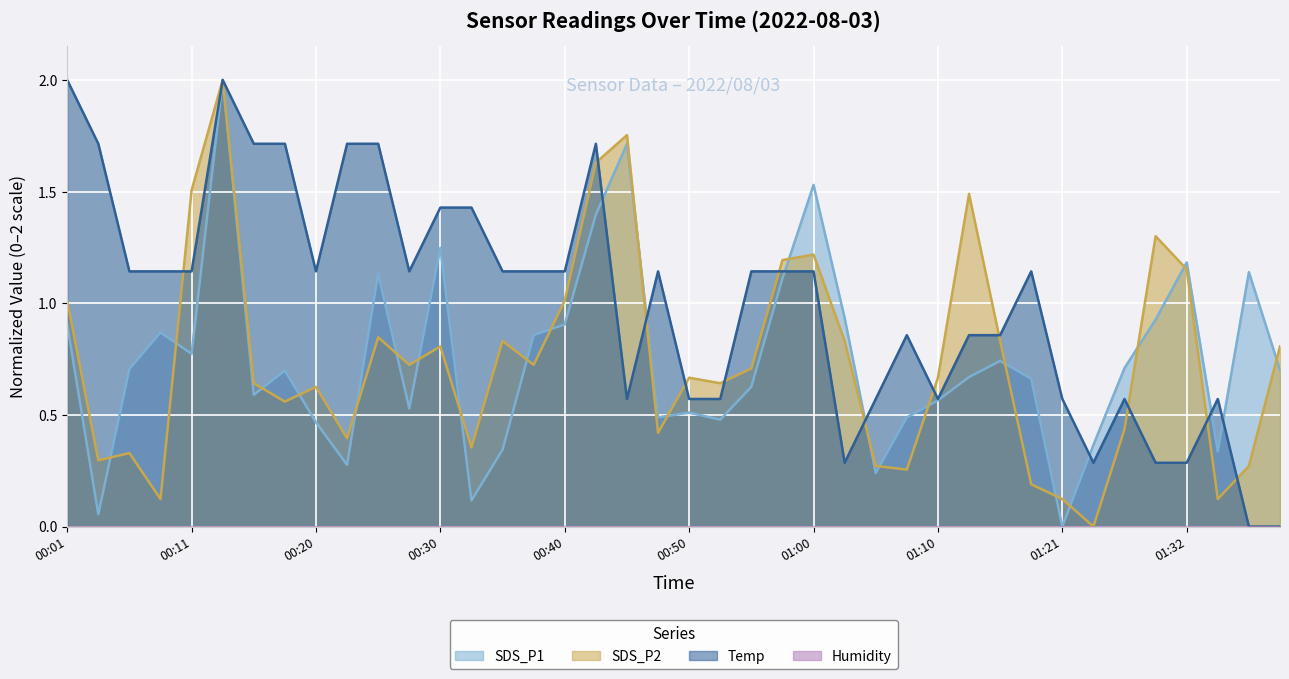

What is the maximum value for SDS_P2?

2.0